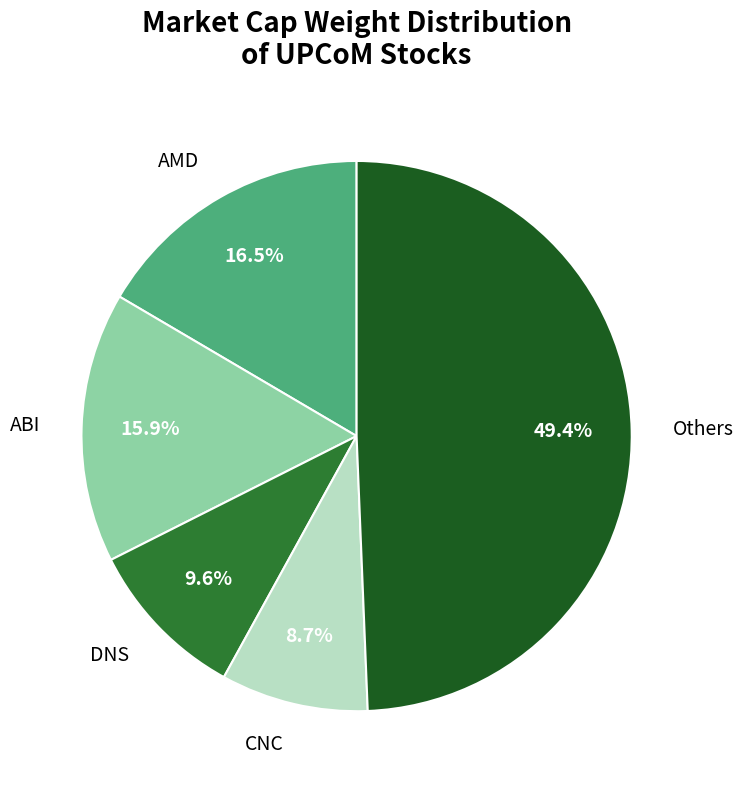

Which slice is the largest?

Others